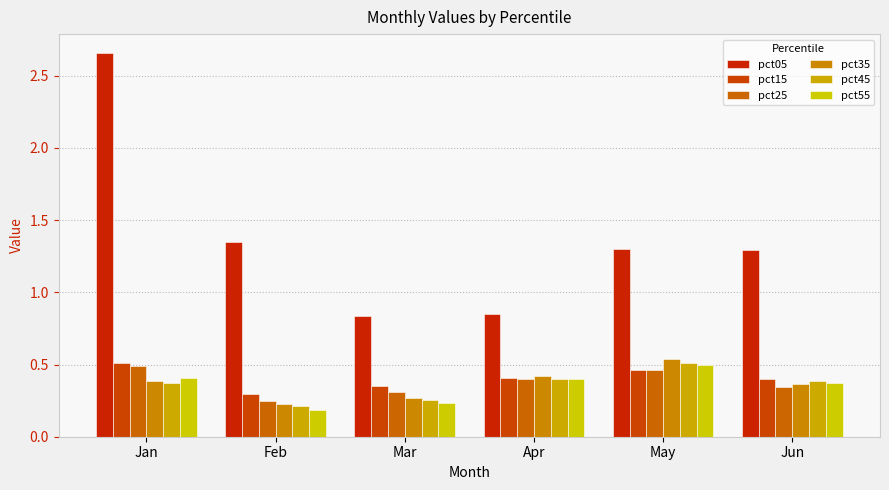

How many data points in pct05 are above 1?

4